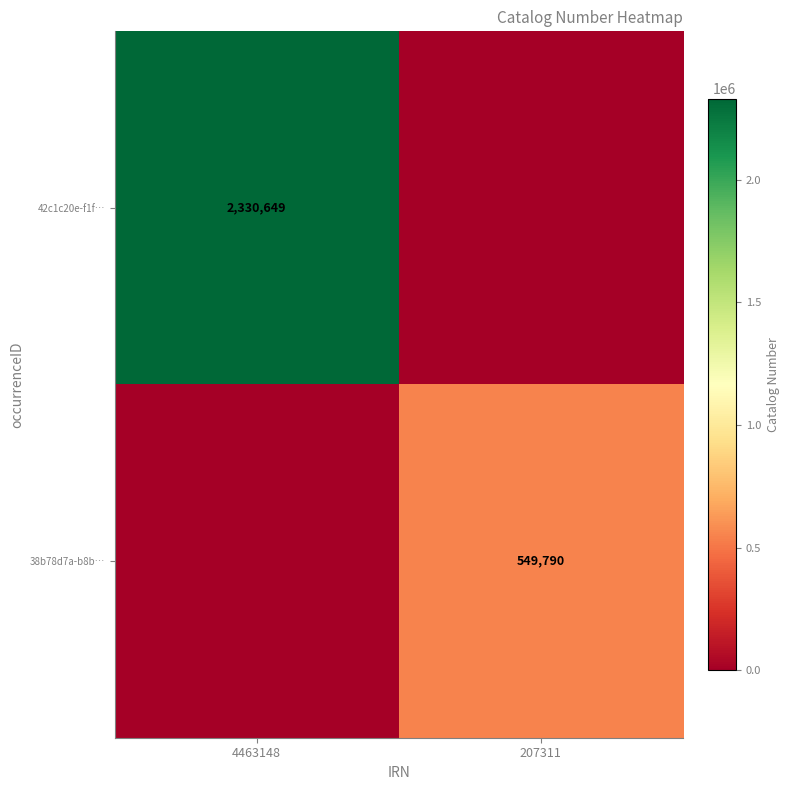

True or false: 38b78d7a-b8b… has a value of 283224 at 207311.

False